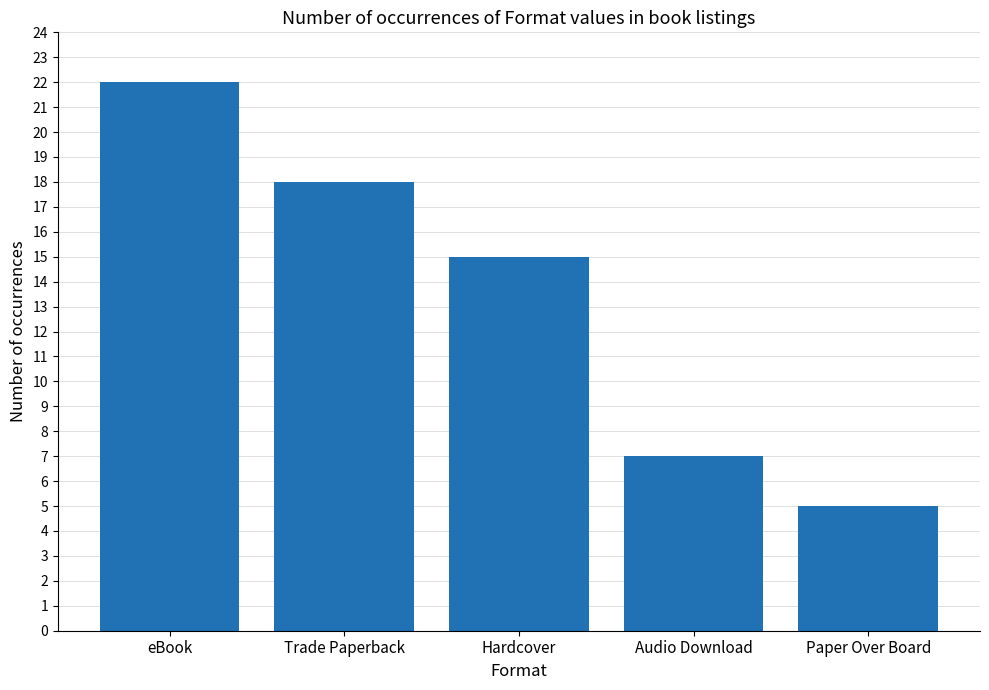

Which label corresponds to the largest value in the chart?

eBook